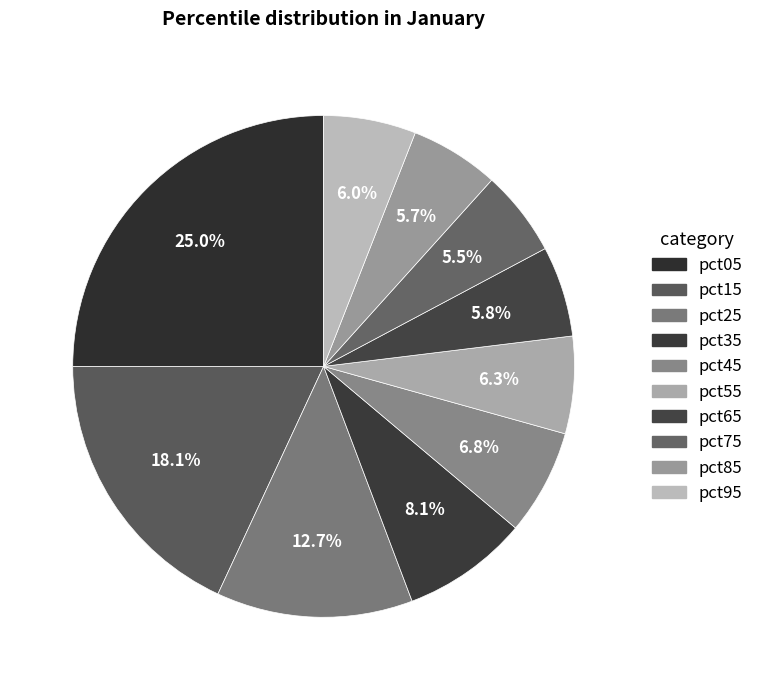

Between pct45 and pct85, which is larger?

pct45